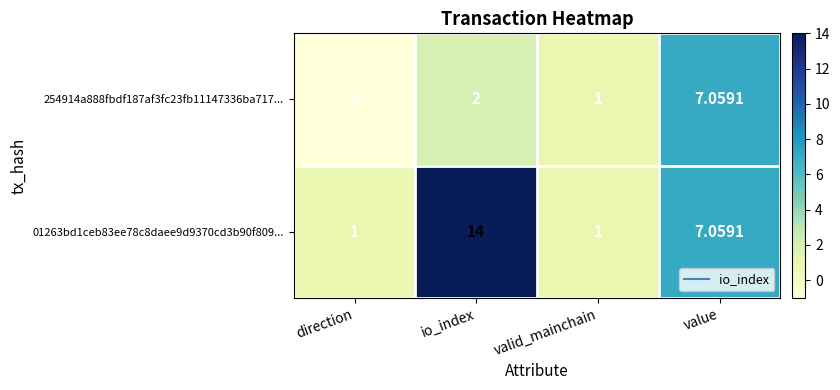

Which category has the lowest value across all series?

direction